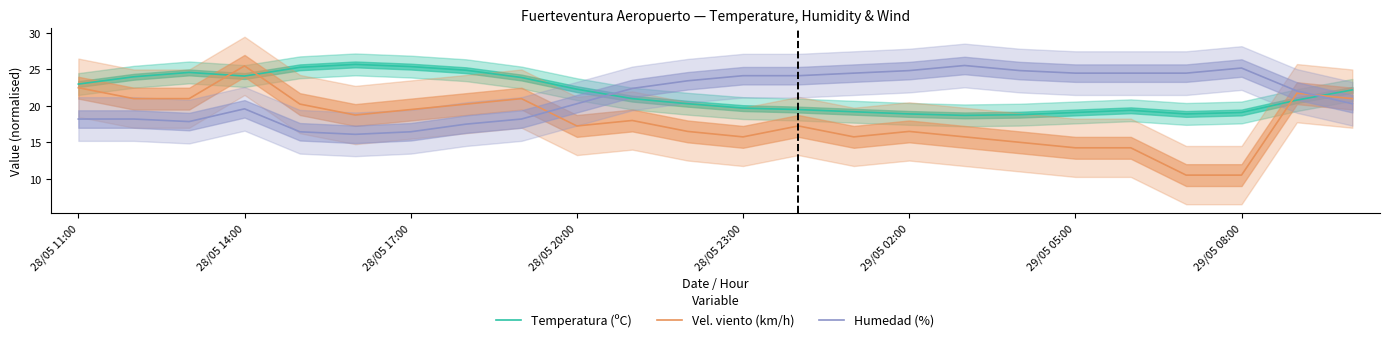

How many intersections are there between Vel. viento (km/h) and Temperatura (ºC)?

4